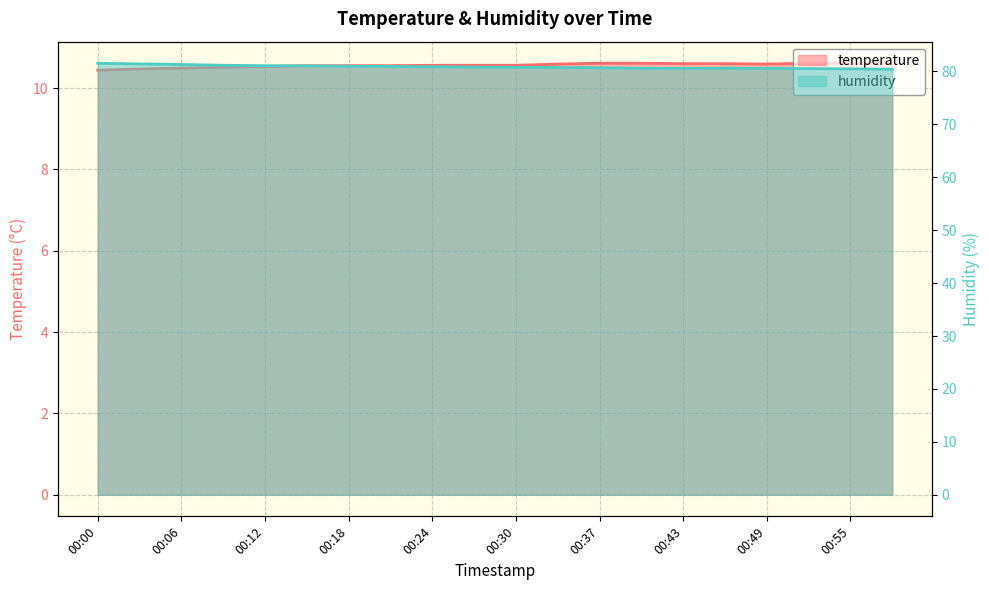

What is the difference between the second highest and second lowest values in the temperature series?

0.1